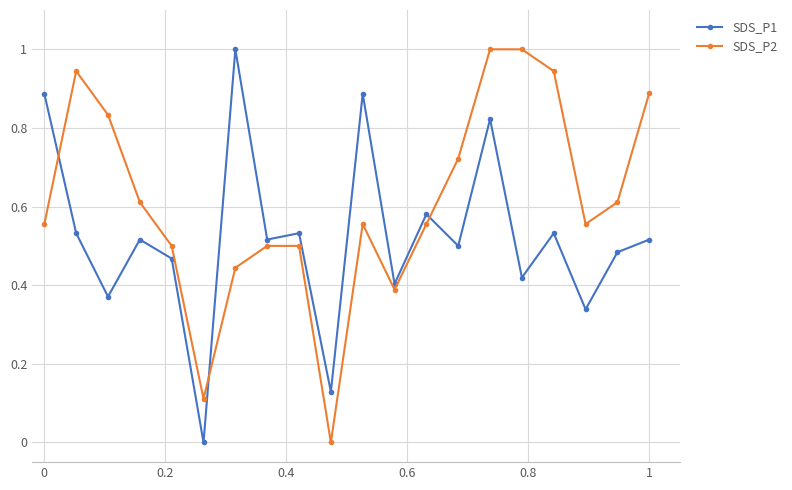

Is this an area chart (filled region under the line)?

No